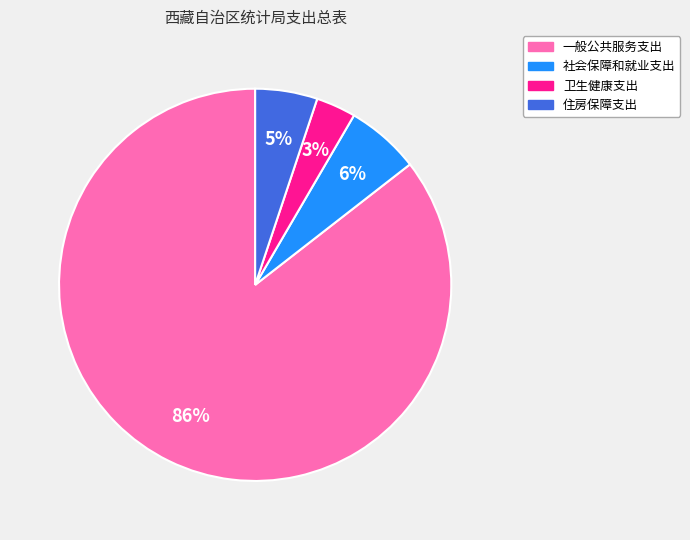

To the nearest percent, what is the average slice percentage?

25%